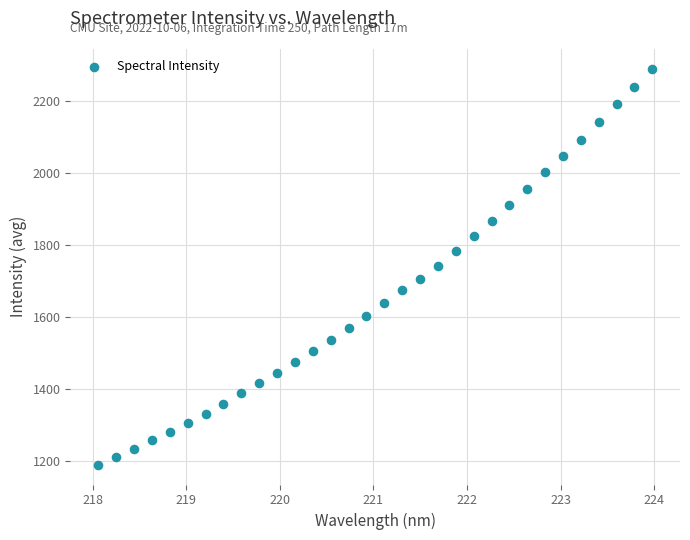

What is the range of Y values (max minus min)?

1100.0